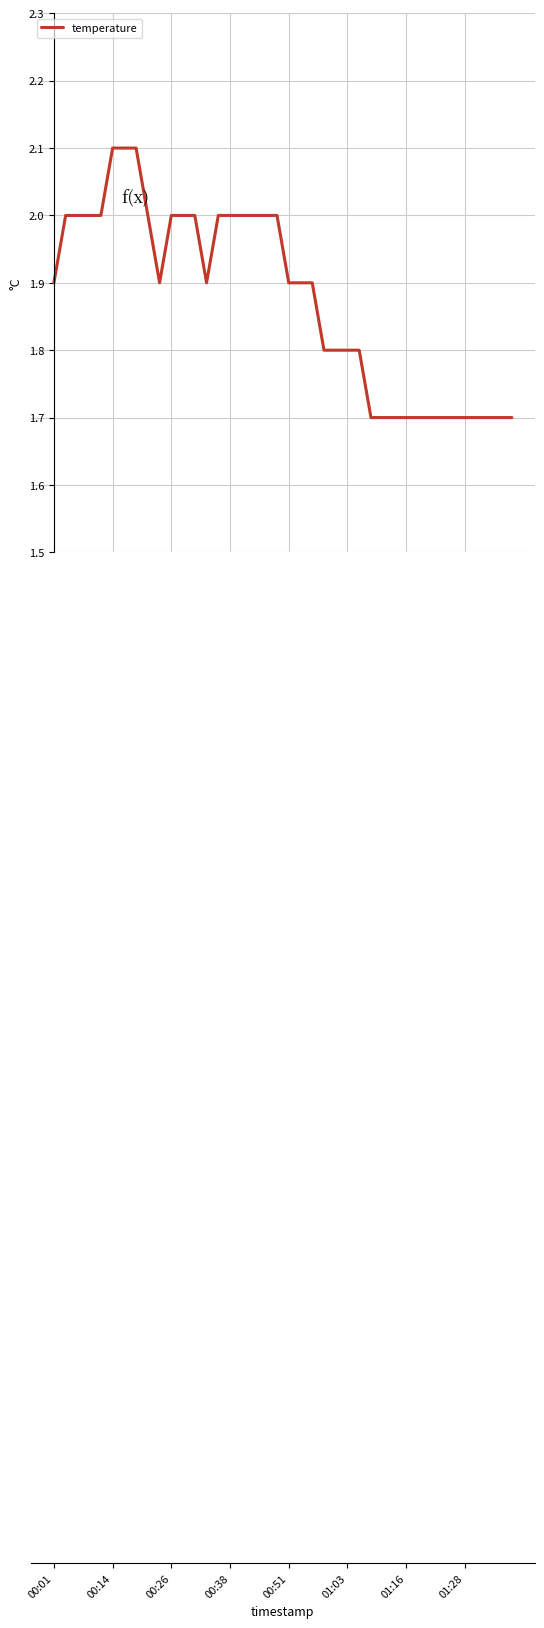

What is the maximum value shown in the chart?

2.1